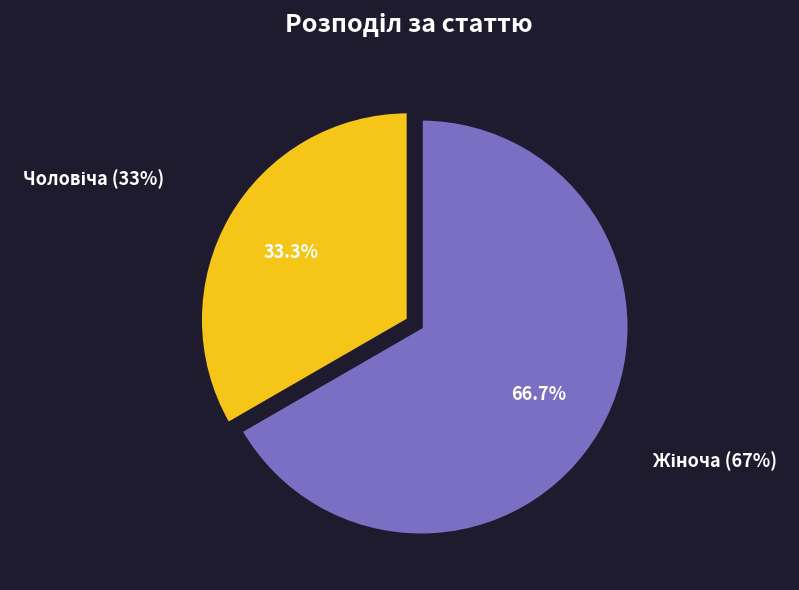

The Жіноча slice represents 67% of the pie. True or false?

True